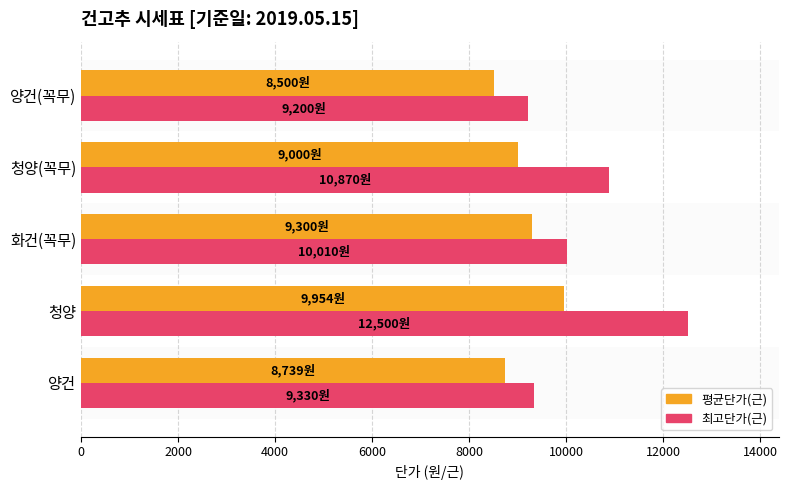

True or false: 평균단가(근) has a value of 3549 at 양건(꼭무).

False